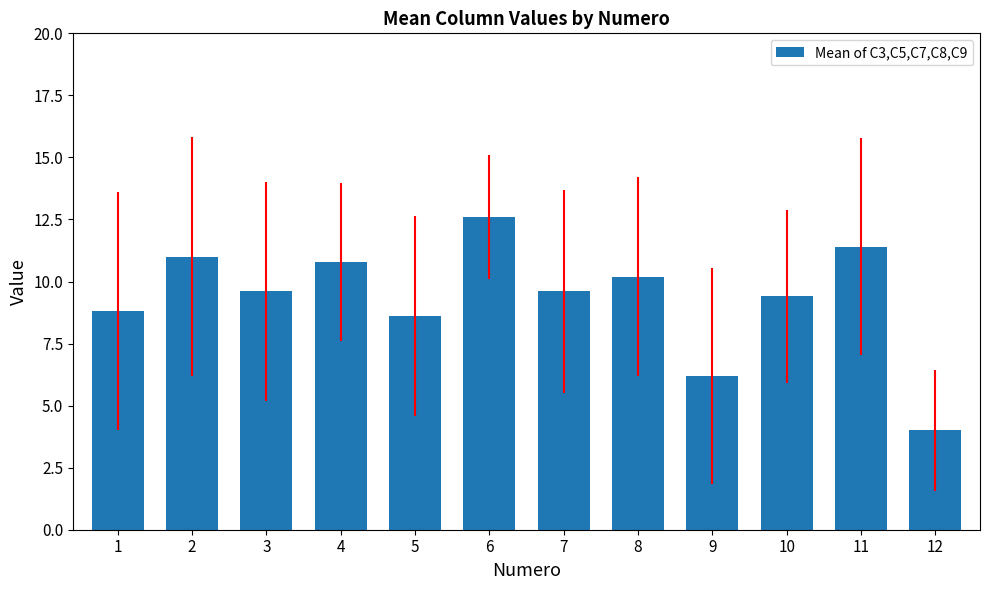

What is the minimum value shown in the chart?

4.0